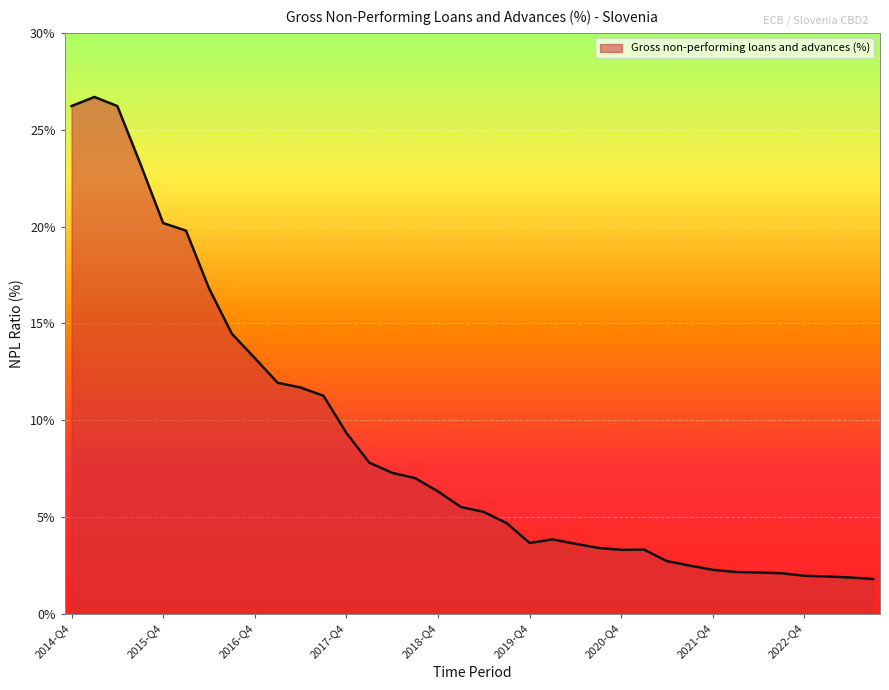

What is the smallest value displayed?

1.8